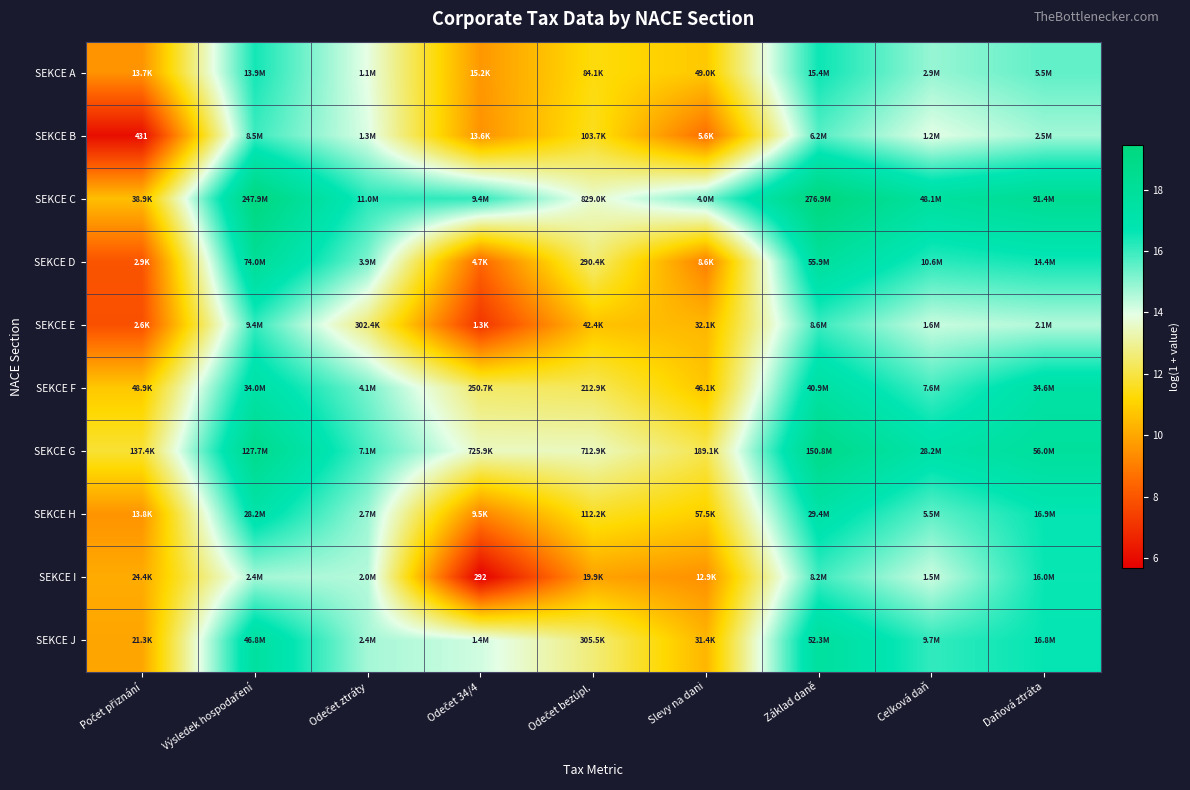

The SEKCE I series shows 8.6 at Odečet 34/4. True or false?

False